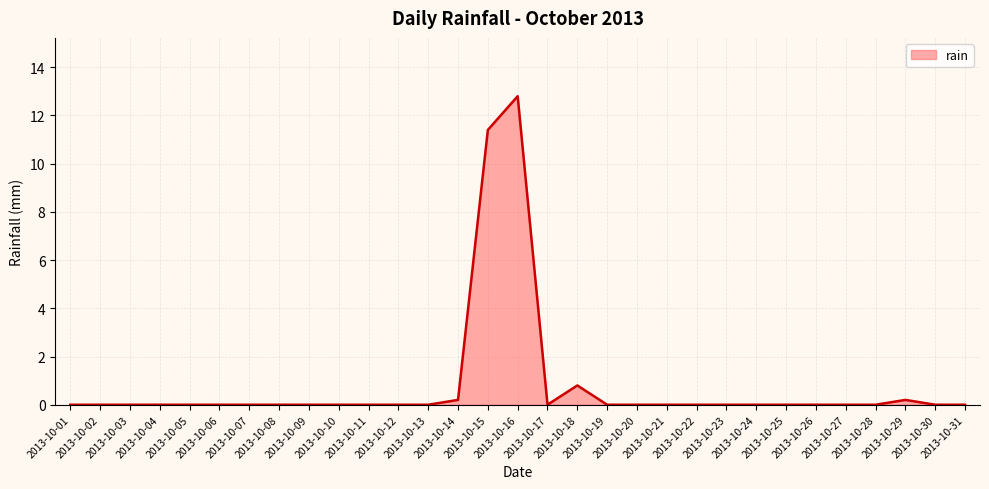

What is the difference between the maximum and minimum values?

12.8